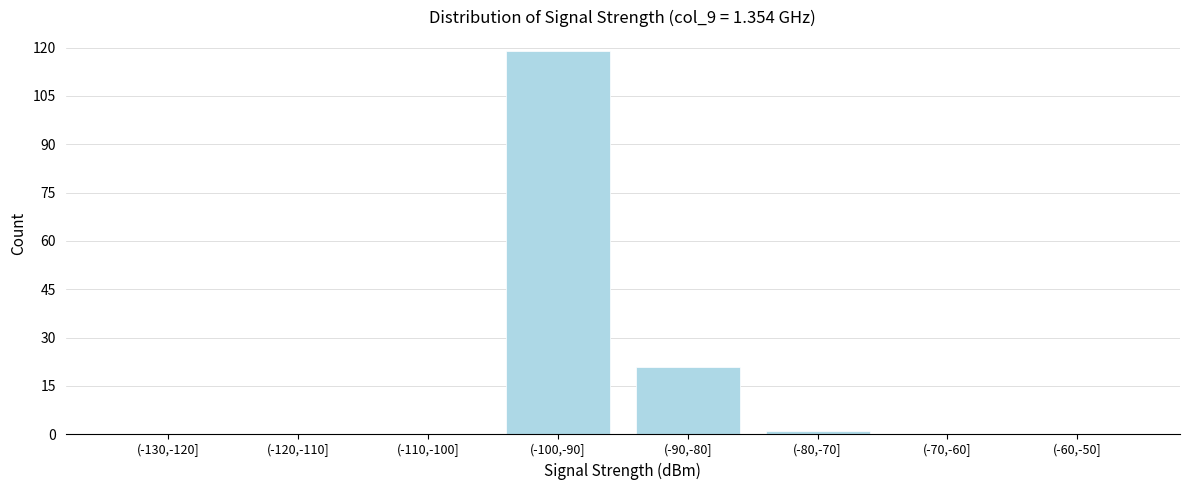

Reading left to right, list all the values displayed in this chart.

(-130,-120]=0	(-120,-110]=0	(-110,-100]=0	(-100,-90]=119	(-90,-80]=21	(-80,-70]=1	(-70,-60]=0	(-60,-50]=0